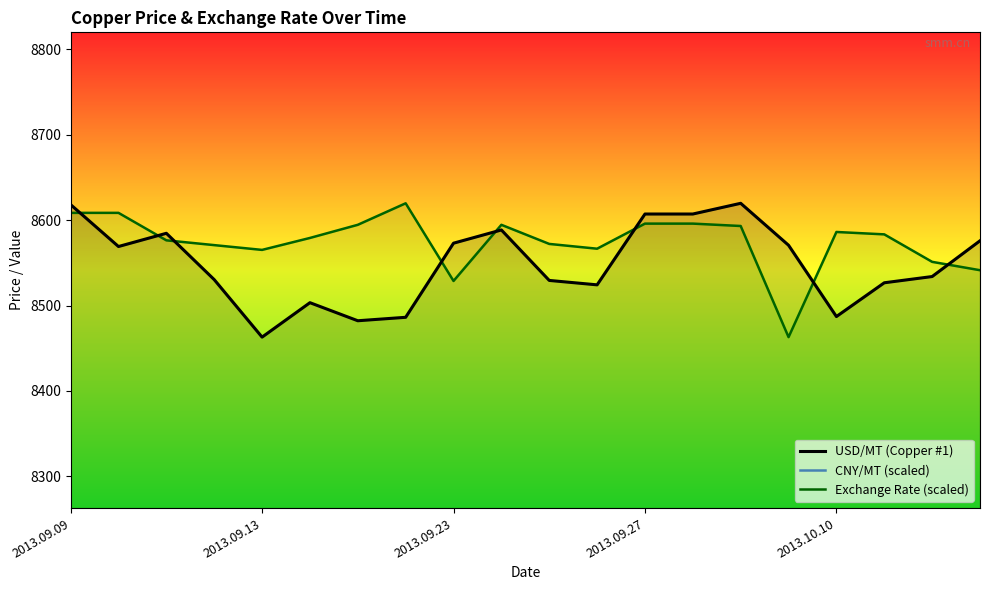

True or false: Exchange Rate (scaled) and CNY/MT (scaled) intersect in this chart.

False